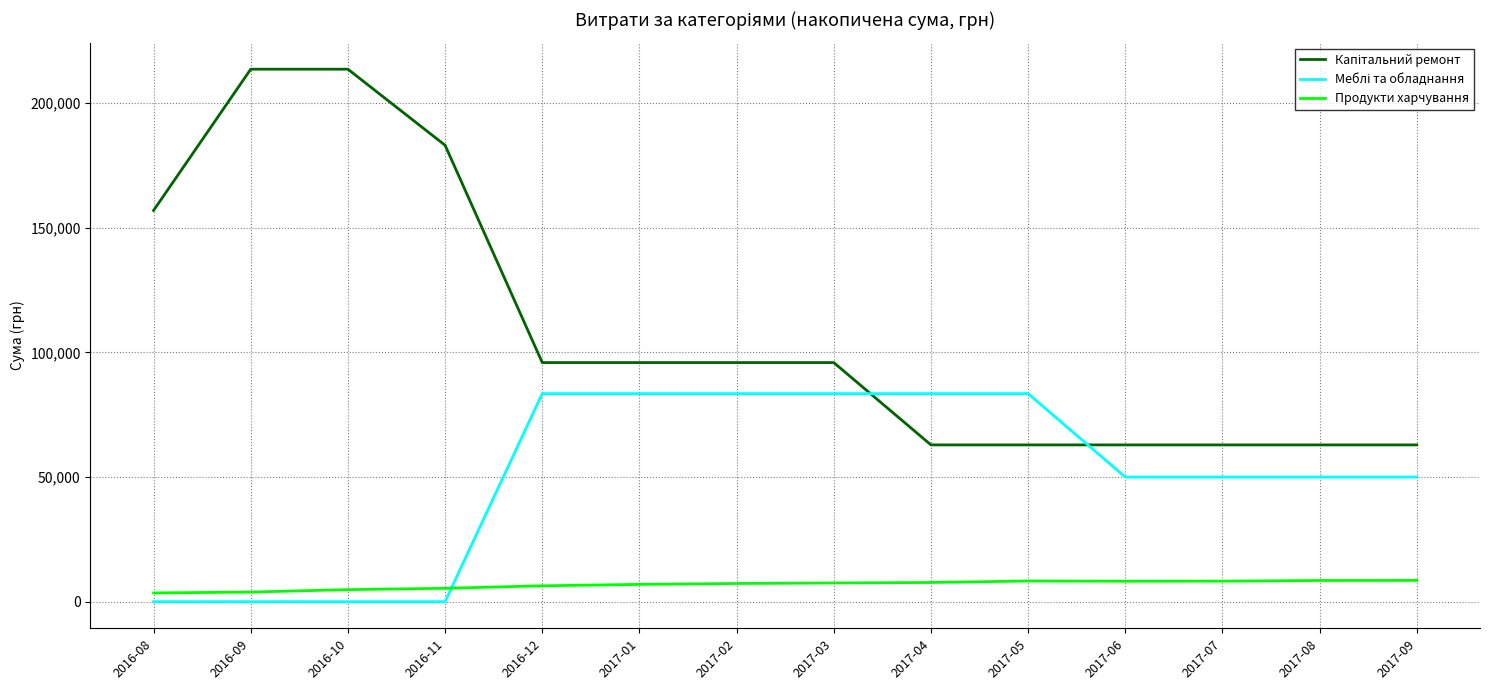

How many lines are shown in the chart?

3